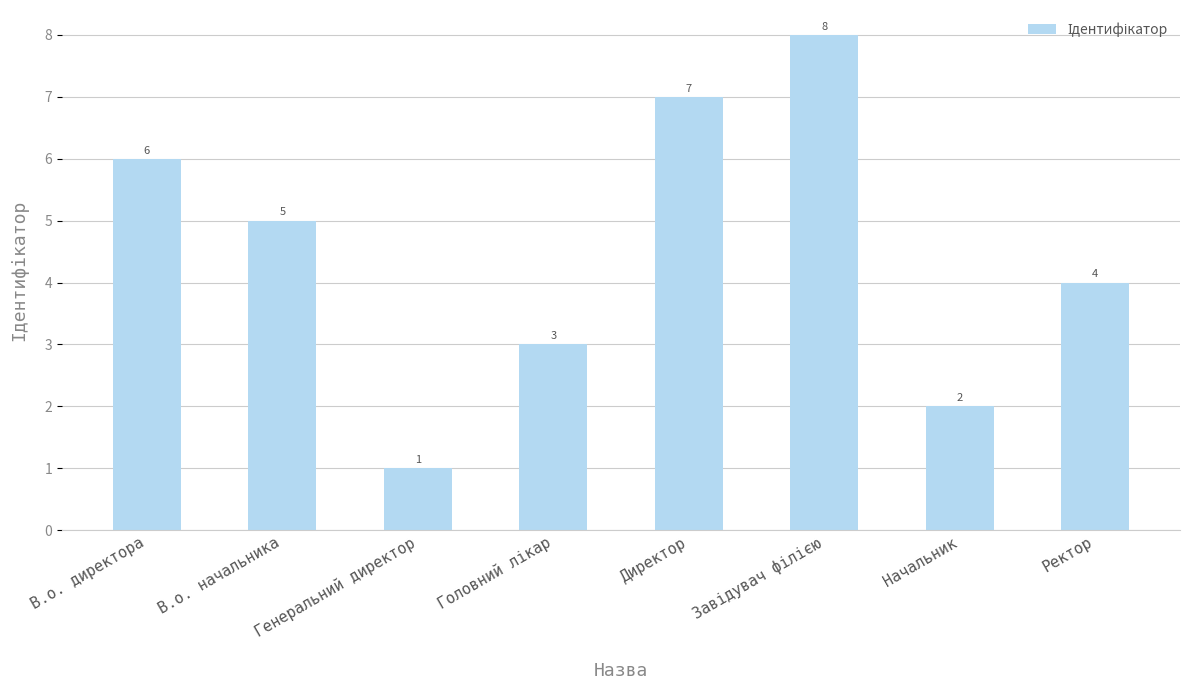

What is the difference between the maximum and minimum values?

7